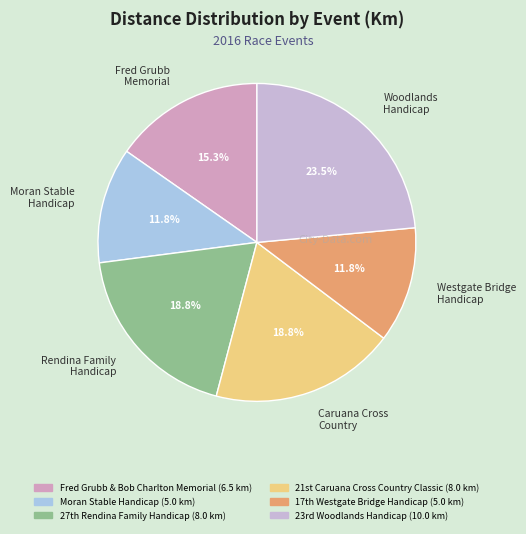

How many segments does this pie chart have?

6